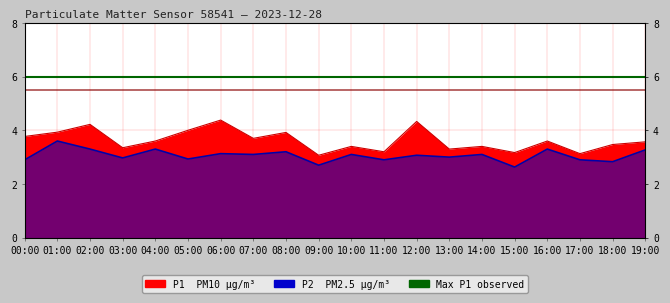

At which category does the chart reach its peak across all series?

06:00